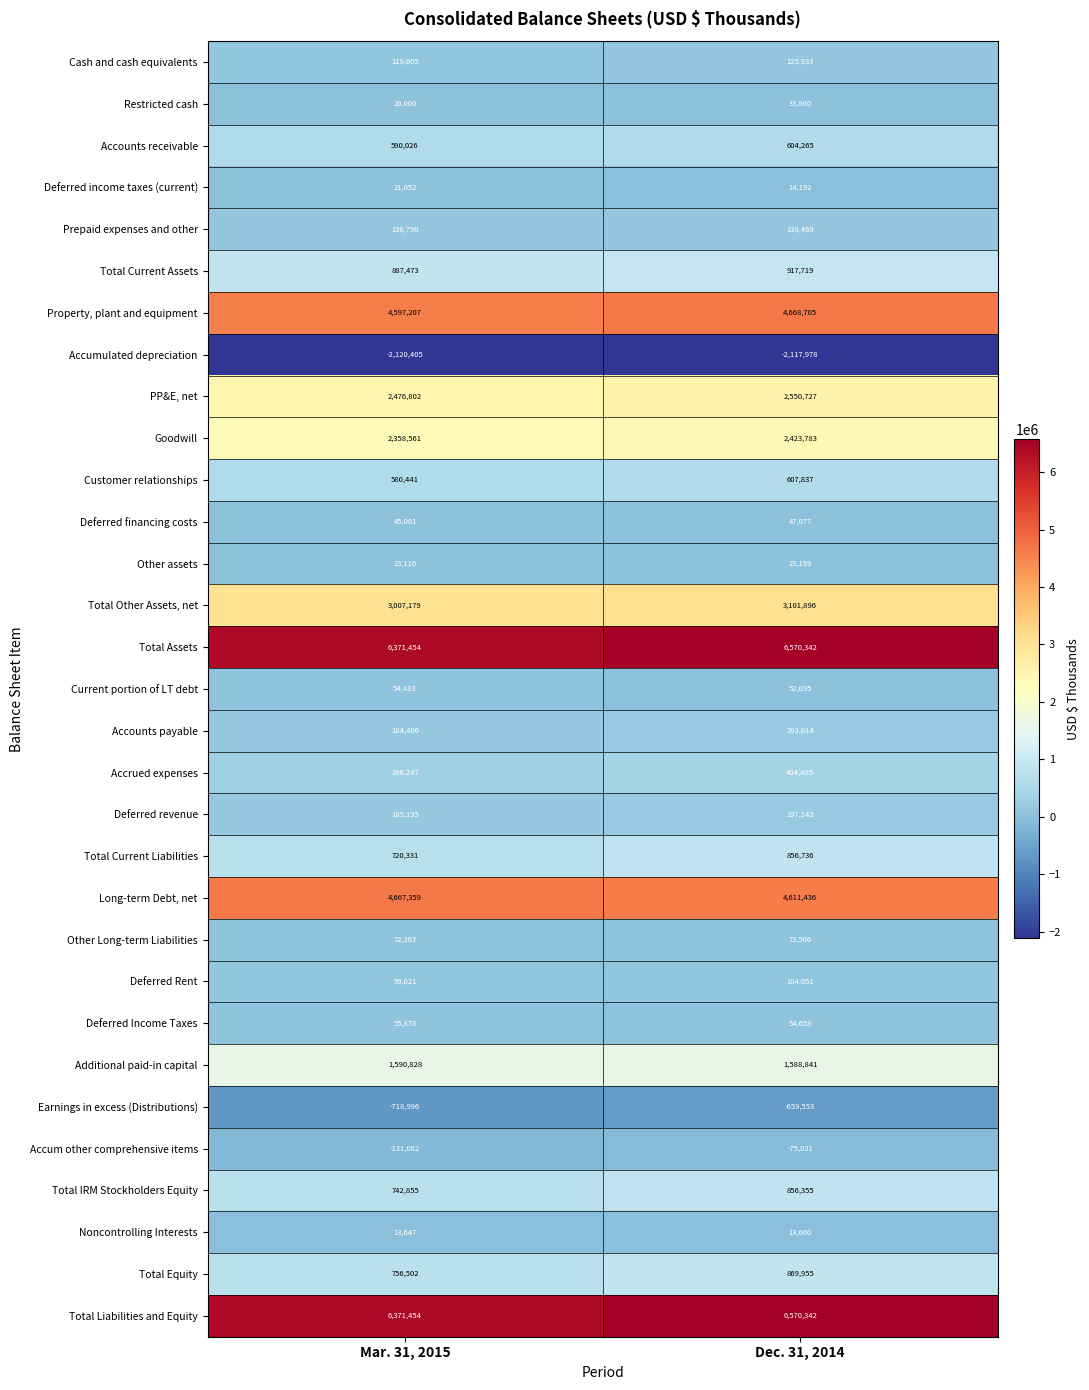

What is the spread (max minus min) of values at Dec. 31, 2014?

8688320